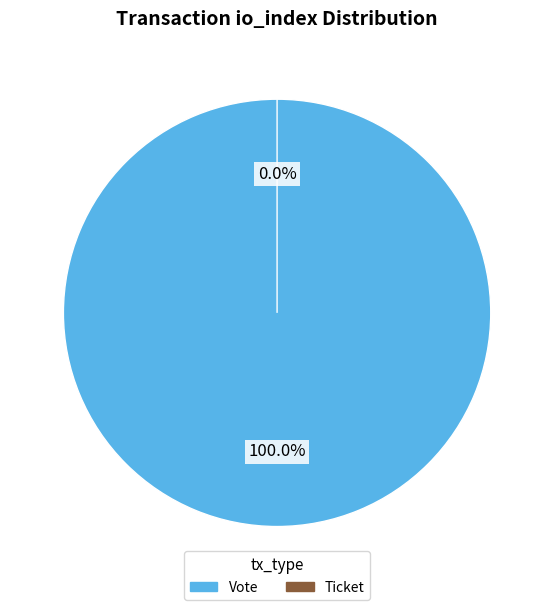

True or false: Vote (io_index=1) accounts for 100% of the total.

True